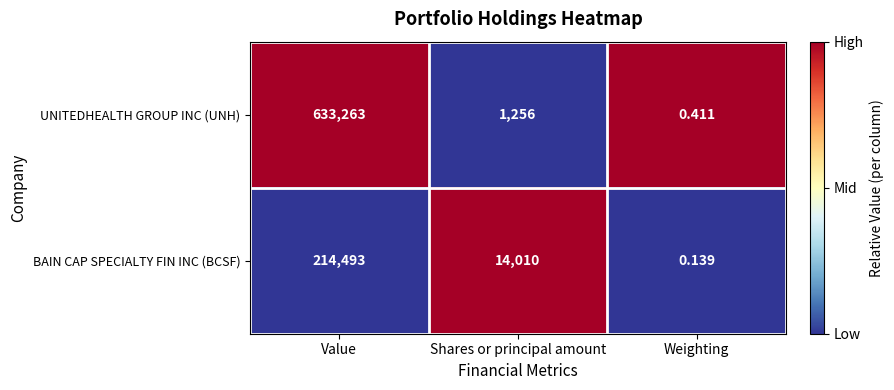

Count the number of data series in this chart.

2